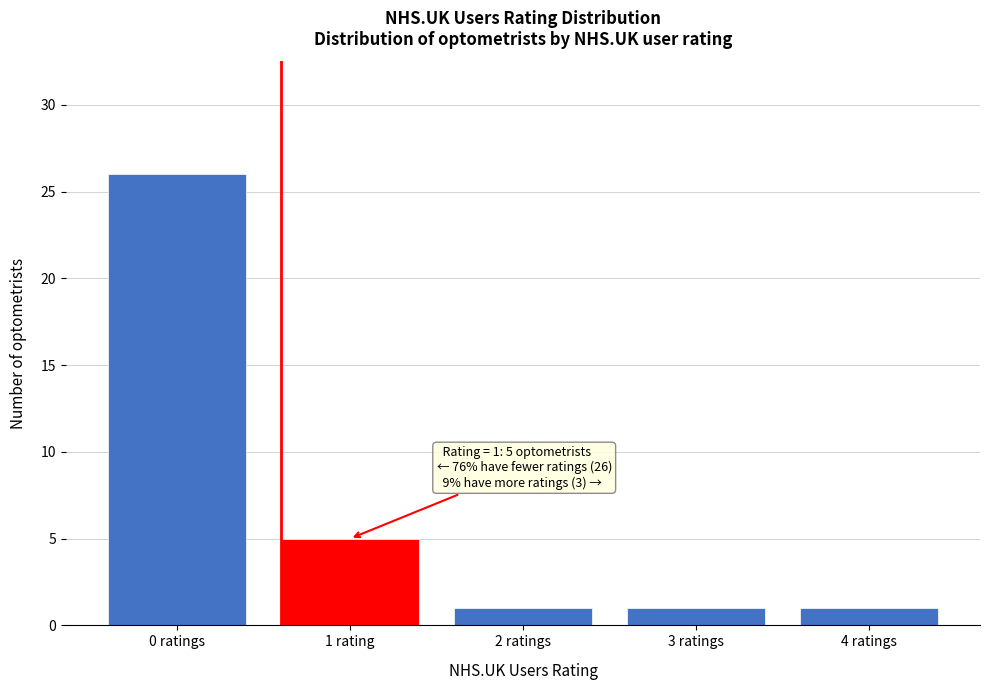

Reading right to left, transcribe all the data shown in this chart.

1	1	1	5	26